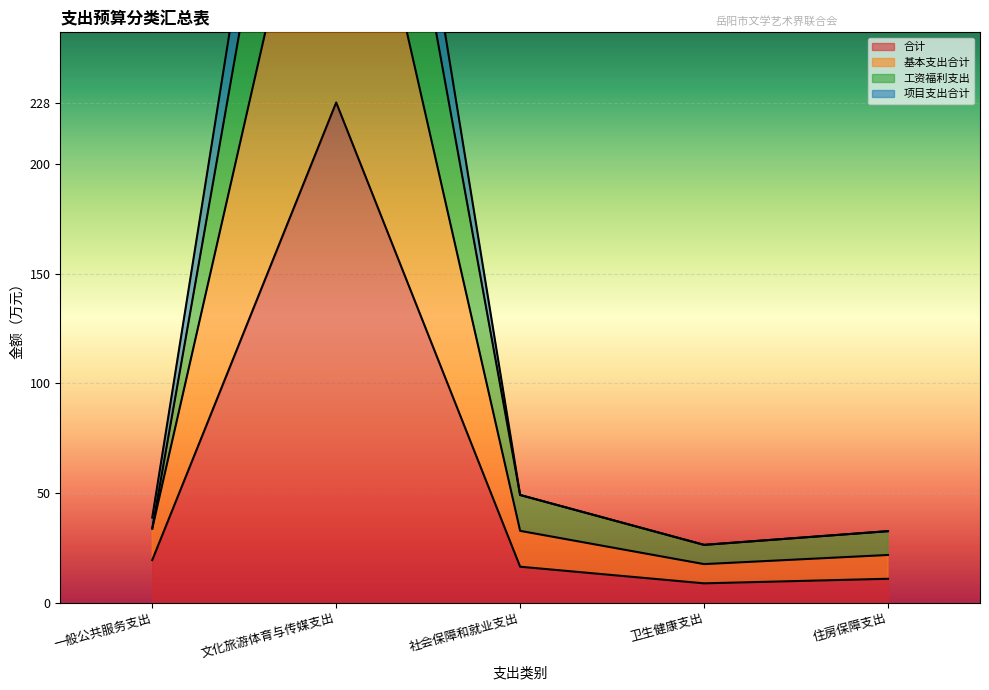

True or false: 工资福利支出 and 合计 intersect in this chart.

False